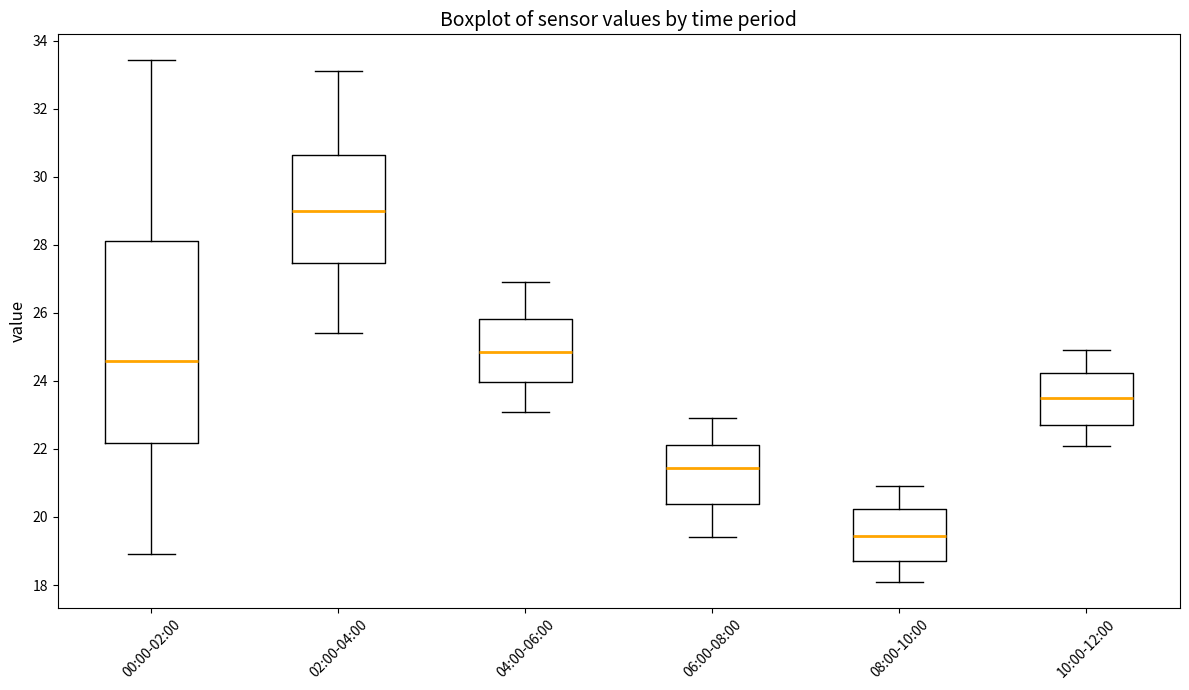

Reading left to right, transcribe this box plot: for each box, give where its median line is, the range the box spans, and where its two whiskers end, as read against the y-axis. The values are not printed on the chart, so give them approximately, as read against the axis.

00:00-02:00: median 24.6, box 22.2 to 28.2, whiskers 19.0 to 33.4
02:00-04:00: median 29.0, box 27.4 to 30.6, whiskers 25.4 to 33.2
04:00-06:00: median 24.8, box 24.0 to 25.8, whiskers 23.2 to 27.0
06:00-08:00: median 21.4, box 20.4 to 22.2, whiskers 19.4 to 23.0
08:00-10:00: median 19.4, box 18.8 to 20.2, whiskers 18.2 to 21.0
10:00-12:00: median 23.6, box 22.8 to 24.2, whiskers 22.2 to 25.0